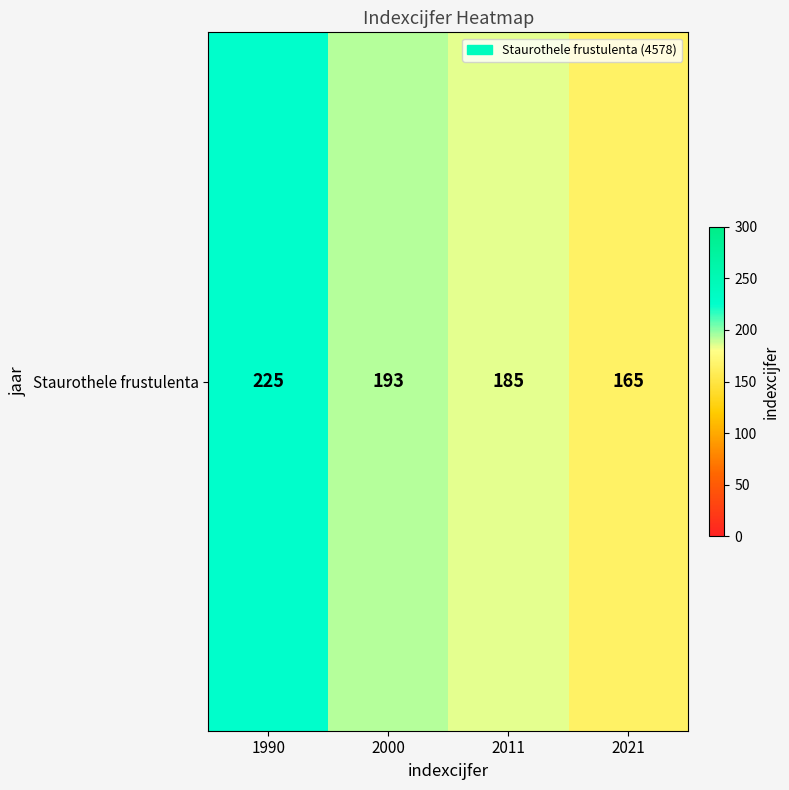

Reading left to right, what are all the values shown in this chart?

1990=225	2000=193	2011=185	2021=165